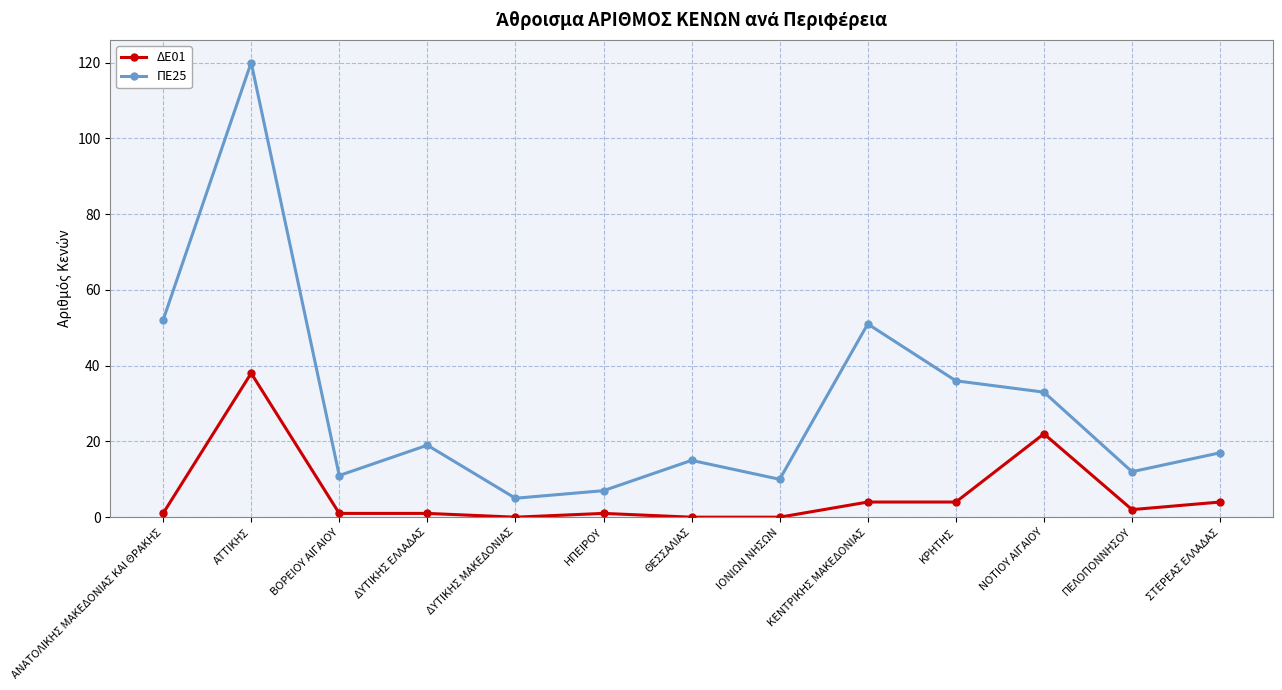

What is the total value across all series at ΣΤΕΡΕΑΣ ΕΛΛΑΔΑΣ?

21